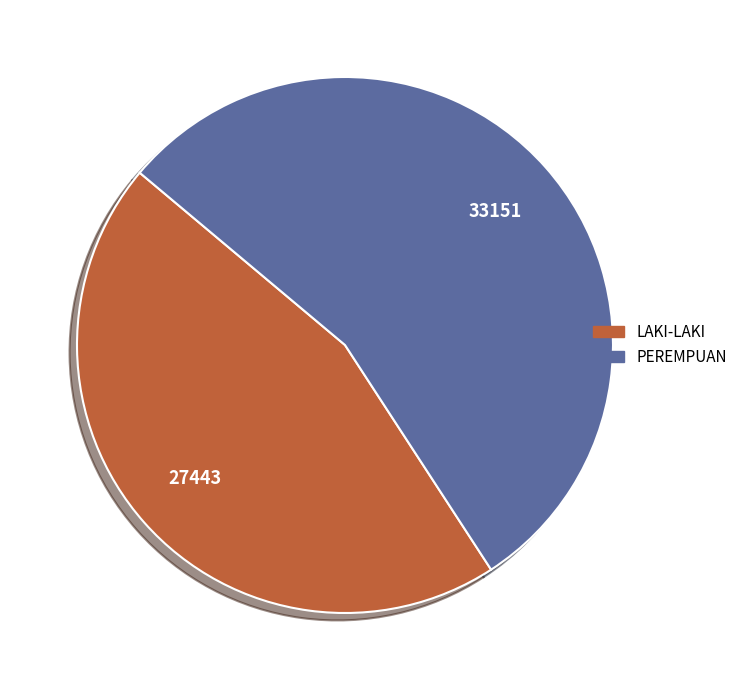

The PEREMPUAN slice represents 67% of the pie. True or false?

False